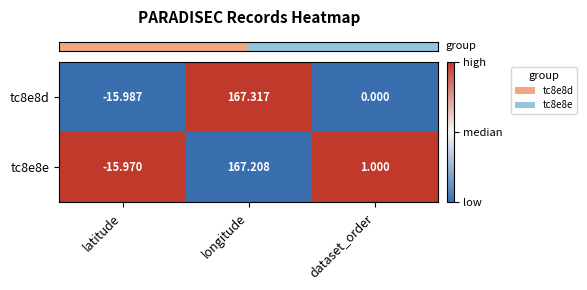

Which category has the highest value in the tc8e8e series?

longitude